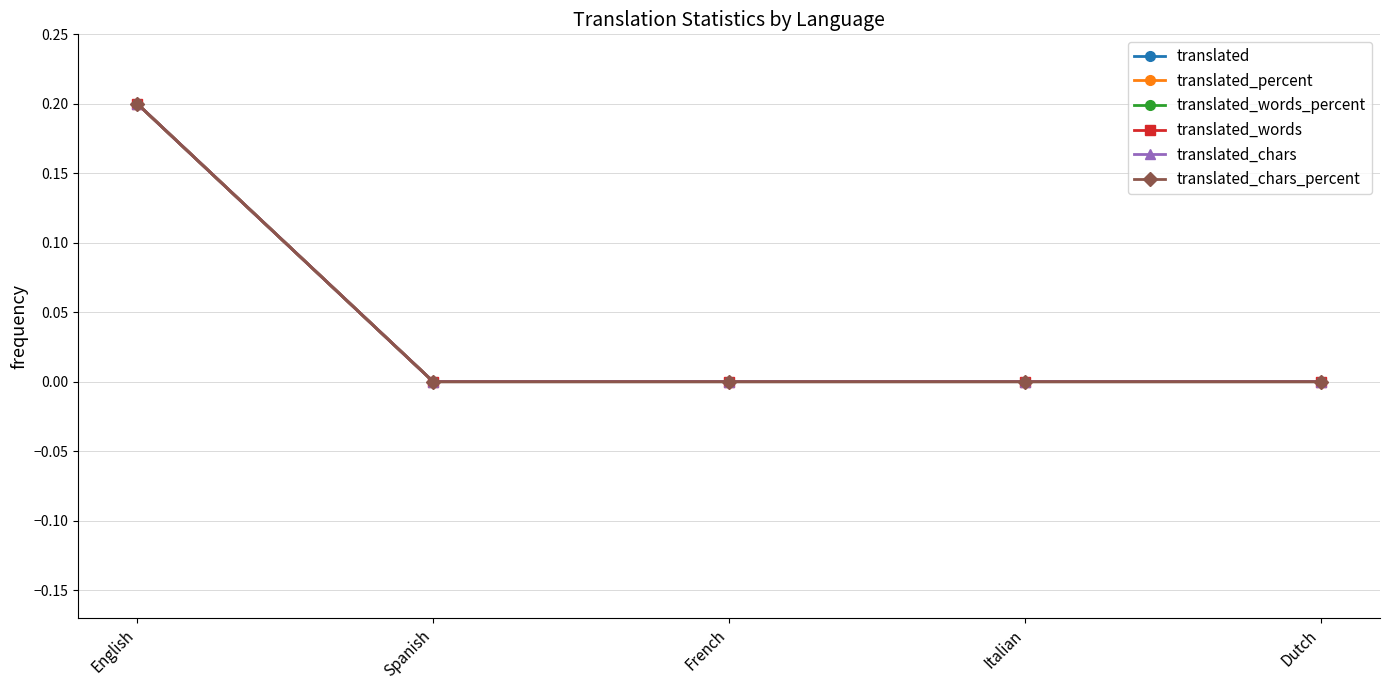

Between Dutch and English, which is larger?

English